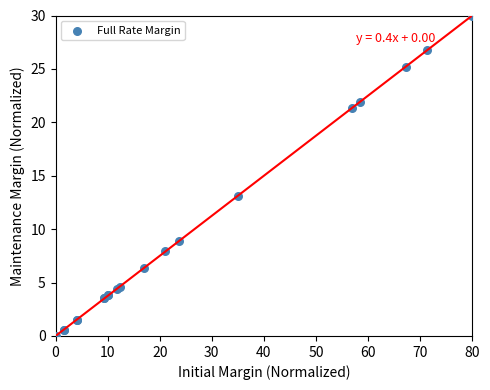

What Y value in the scatter plot is closest to 15?

13.1